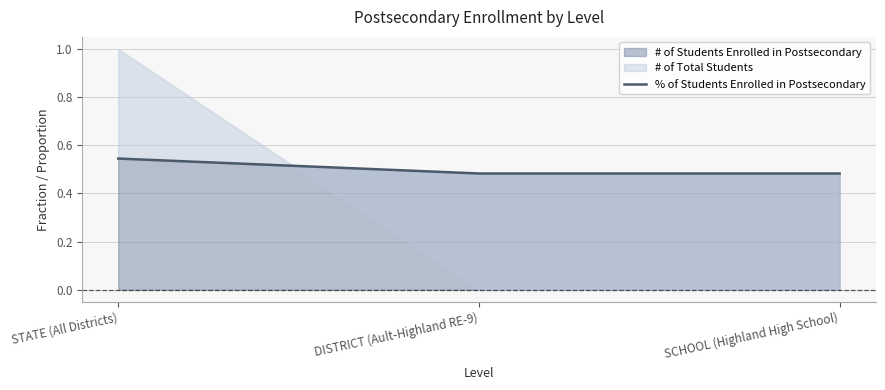

How many values are between 0 and 1?

3